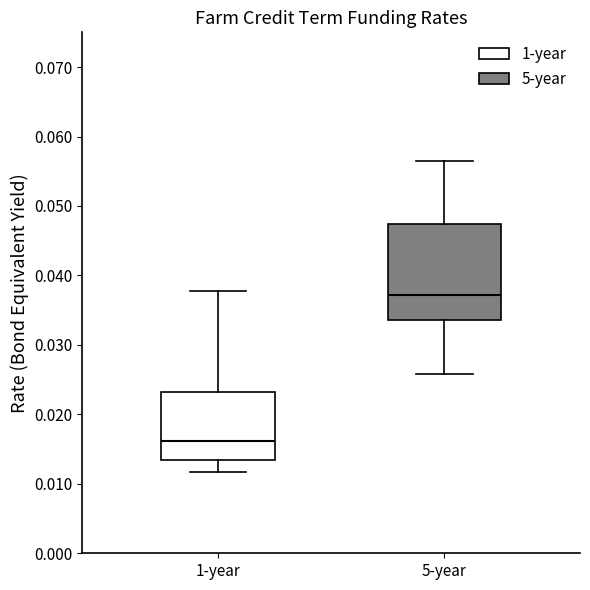

Comparing the boxes themselves (not the whiskers), which one is the tallest?

5-year